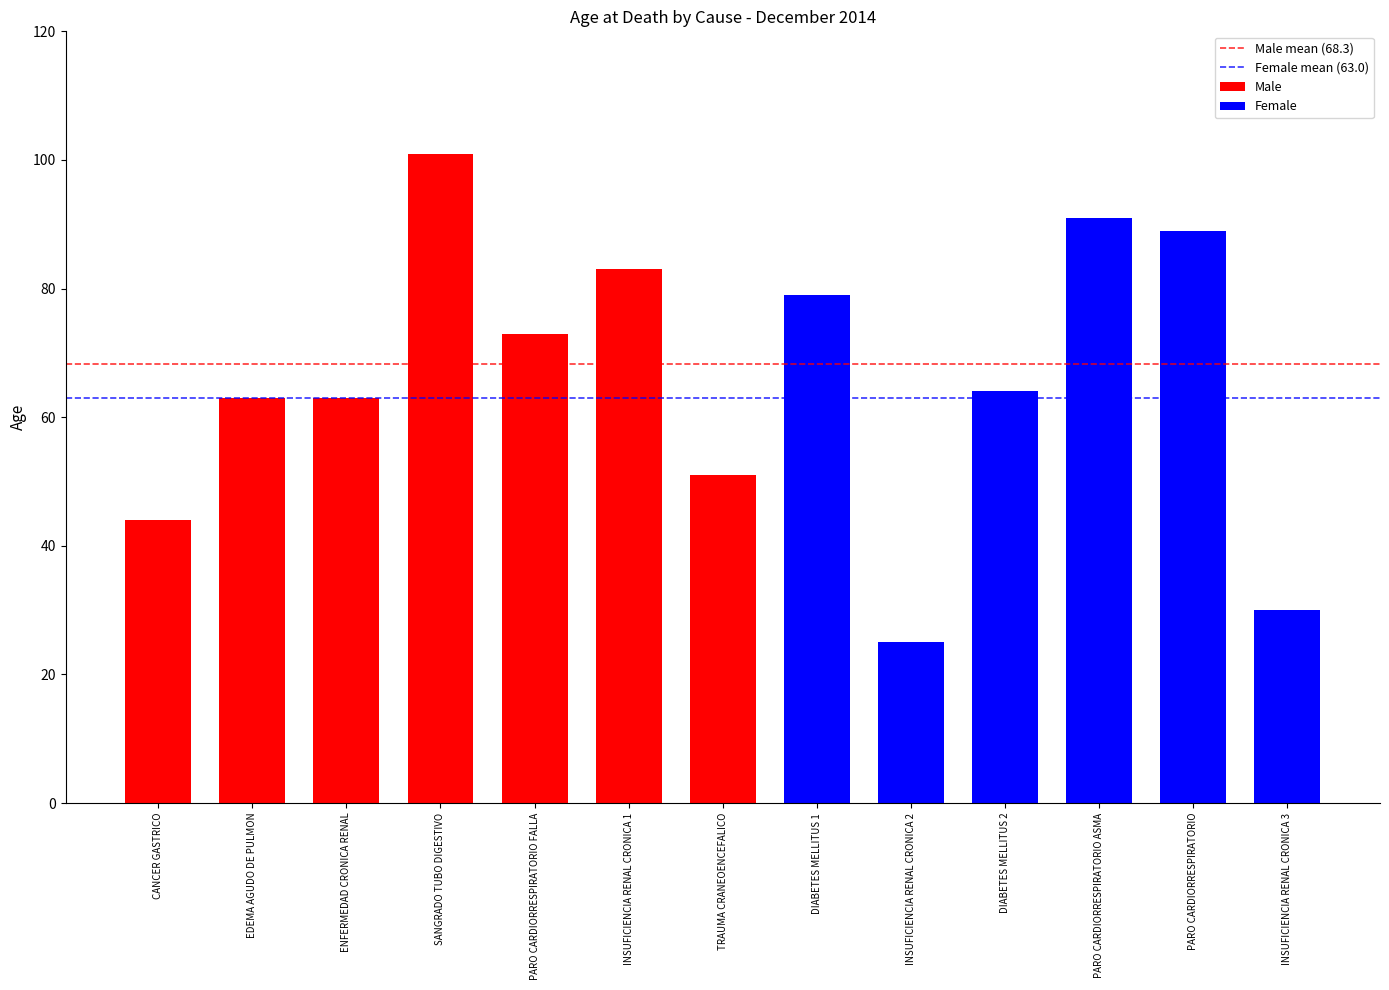

The value of Female mean (63.0) at CANCER GASTRICO is 82.0. True or false?

False